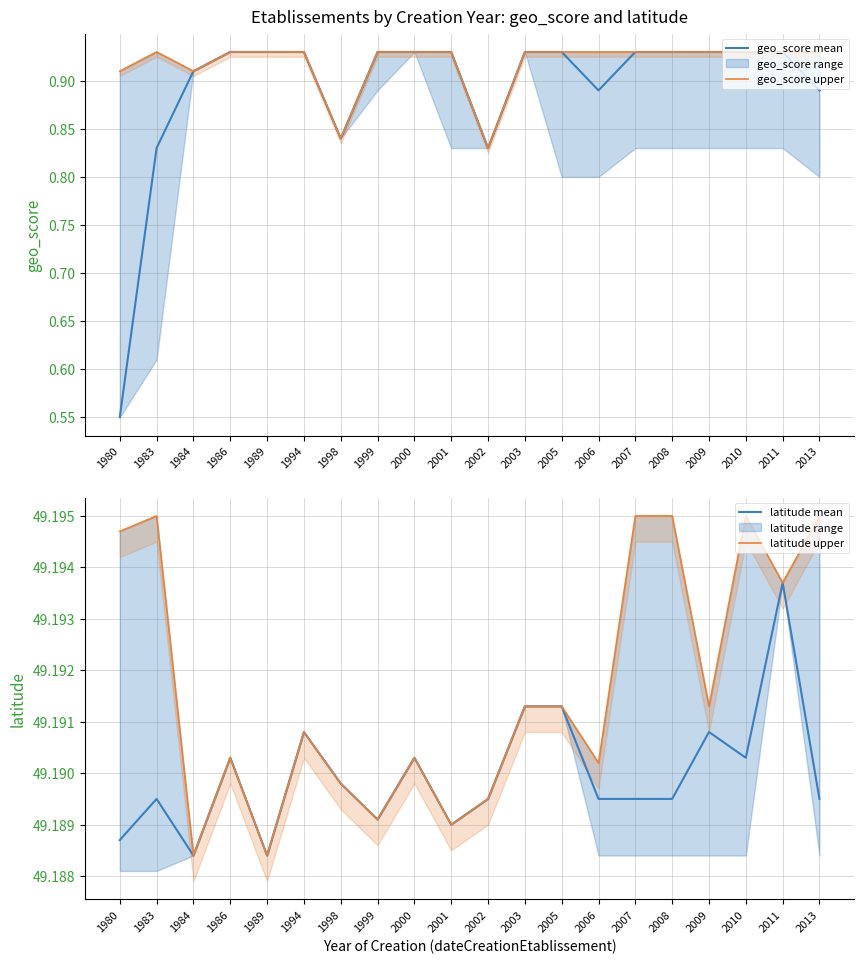

True or false: latitude upper and geo_score upper cross at least once.

False